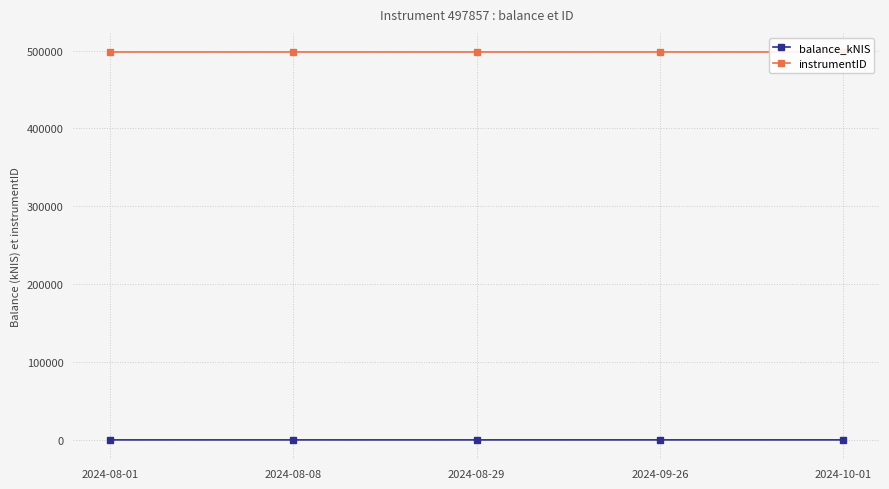

What is the spread (max minus min) of values at 2024-08-08?

497857.0